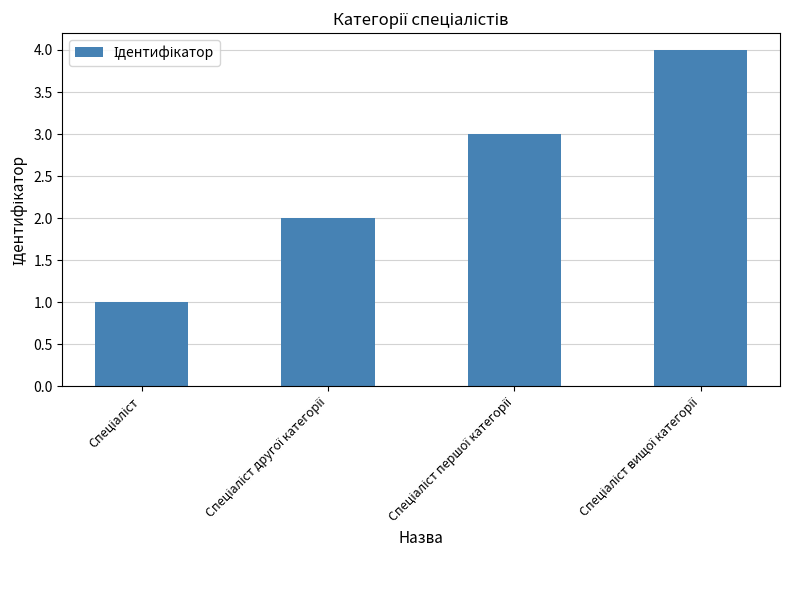

What is the maximum value shown in the chart?

4